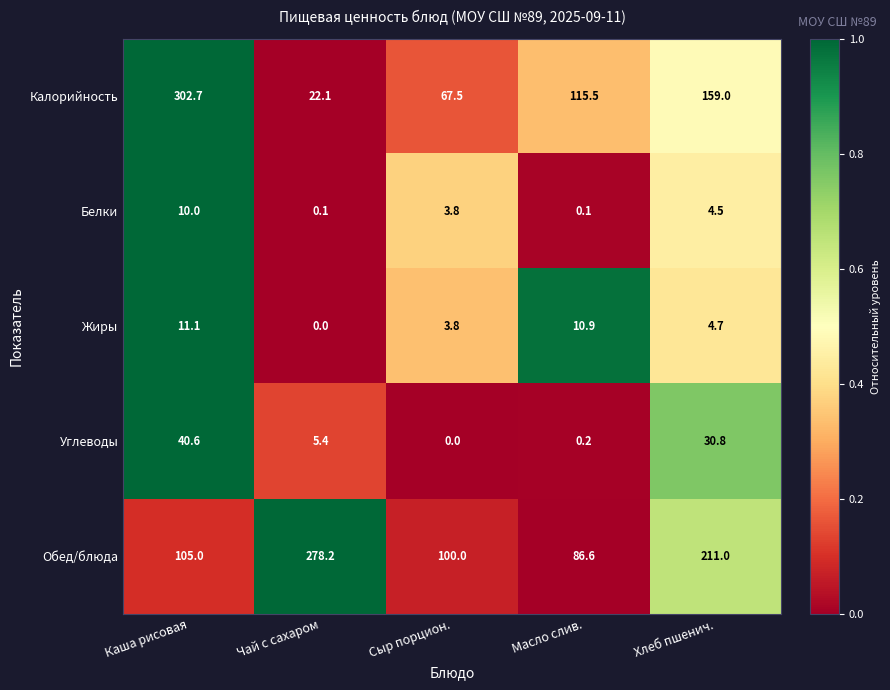

What is the difference between the maximum and minimum values in the Белки series?

9.9